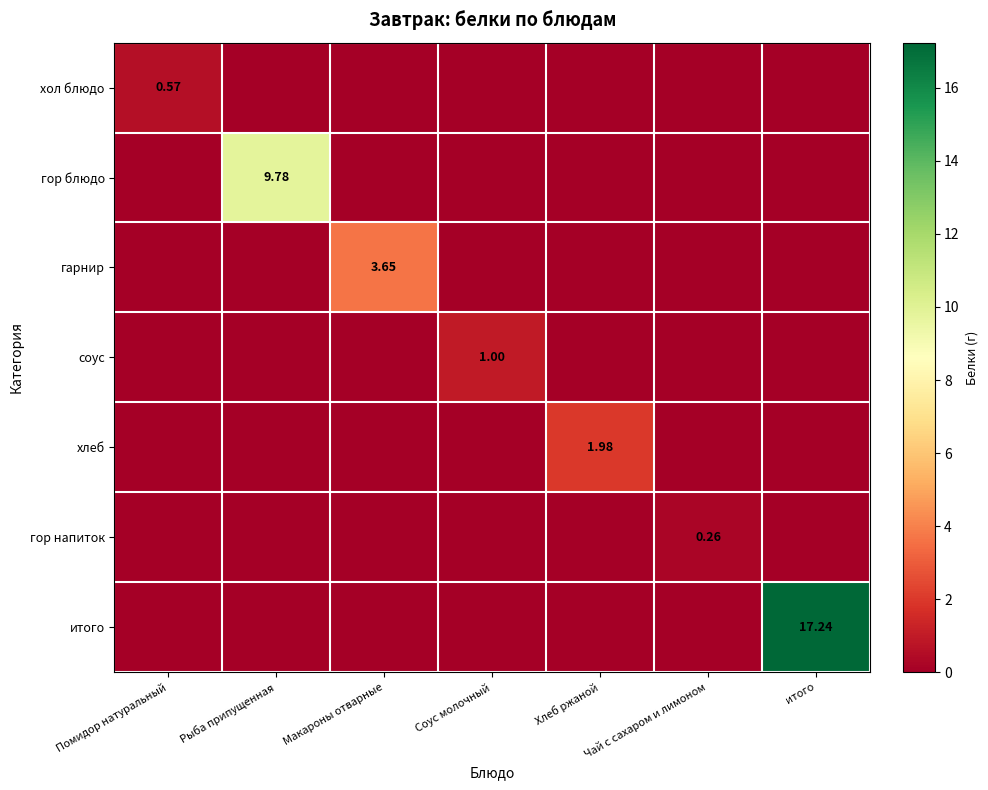

What is the total value across all series at итого?

17.2